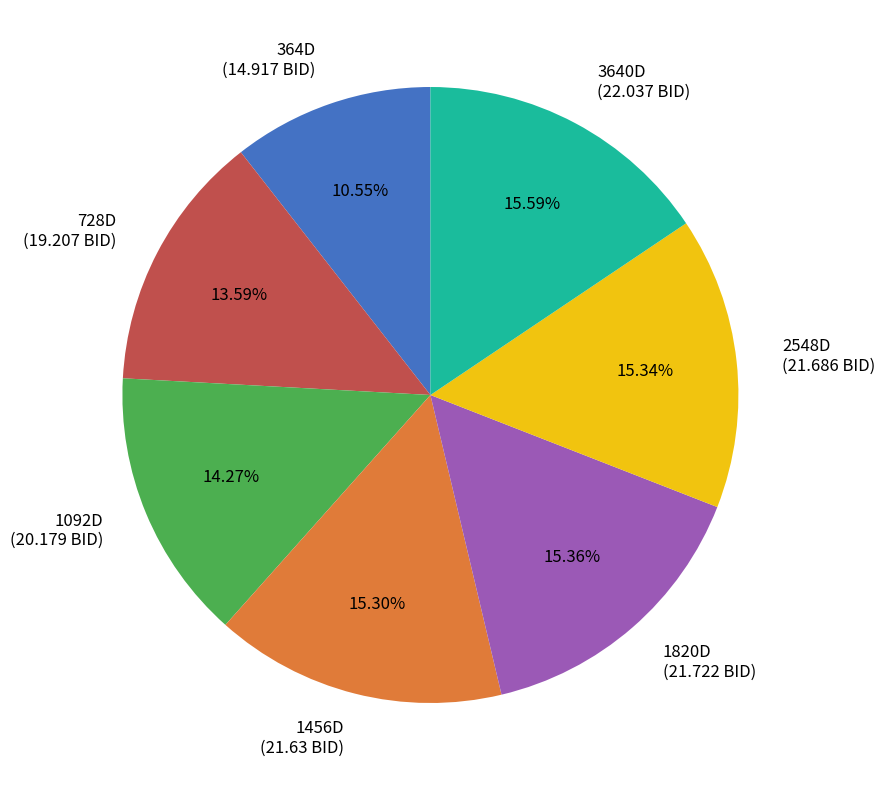

Is there any slice that represents more than half of the pie?

No